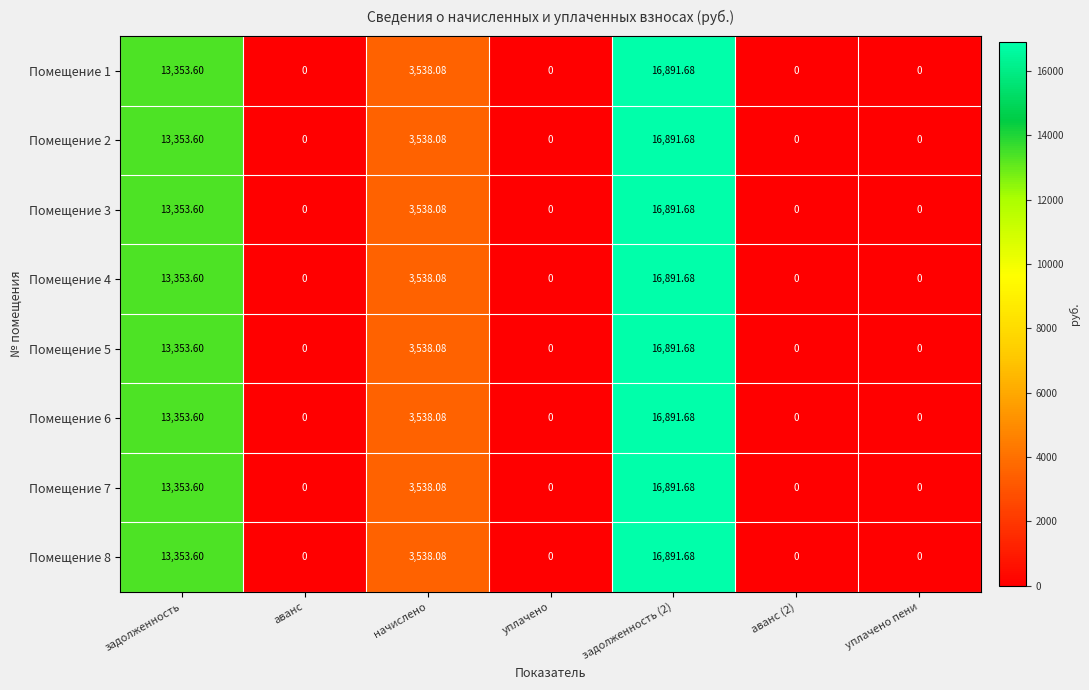

At which label is Помещение 1 closest to 8445?

начислено